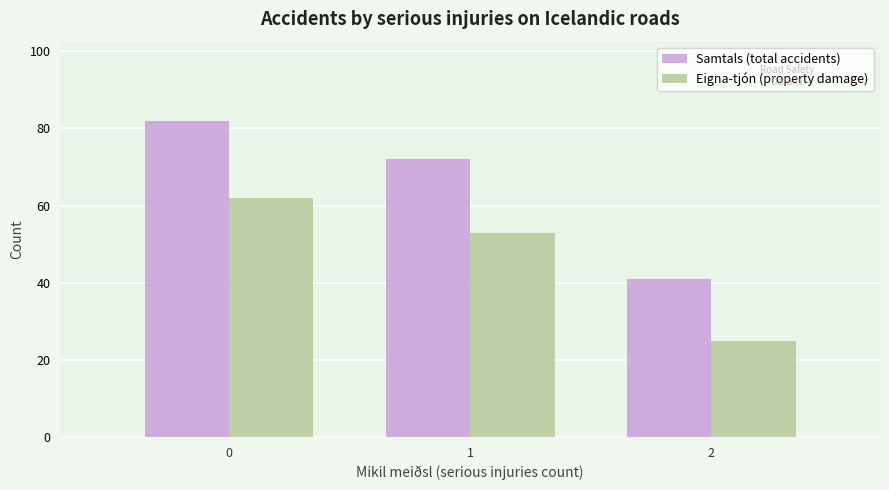

Are the bars horizontal?

No